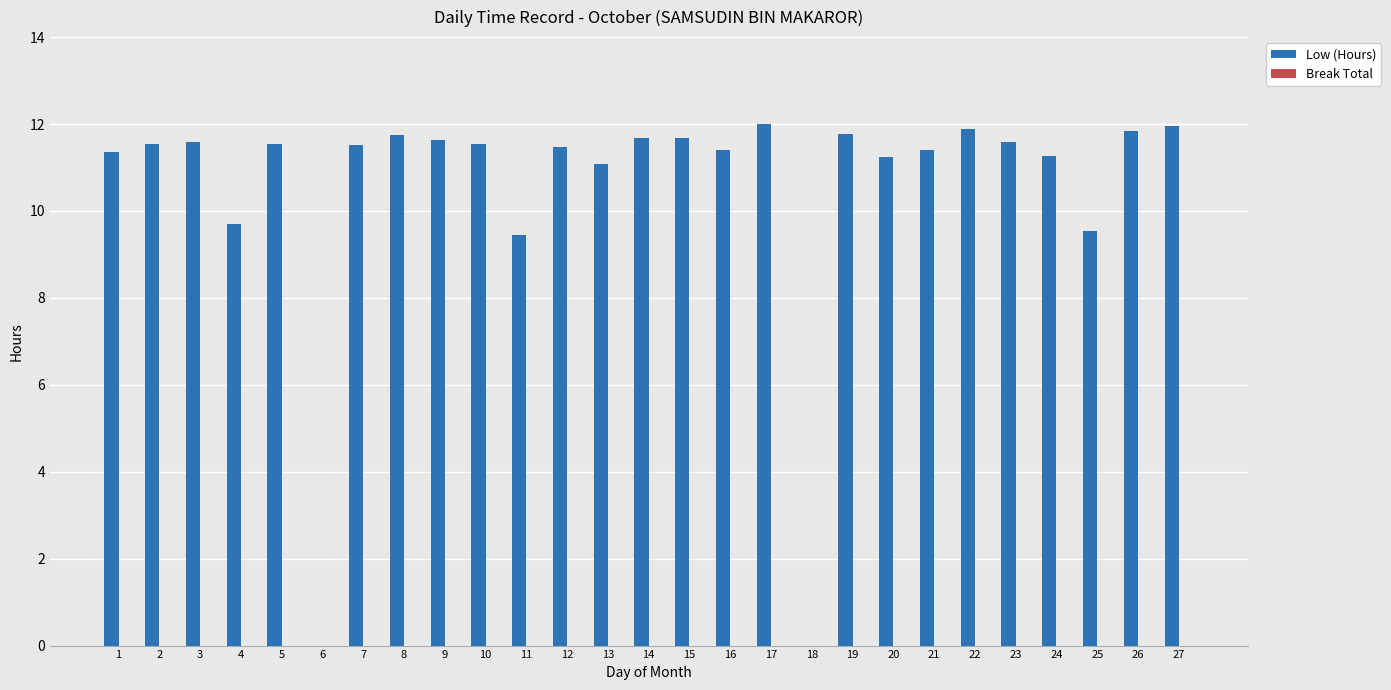

Between 9 and 17, which is larger?

17